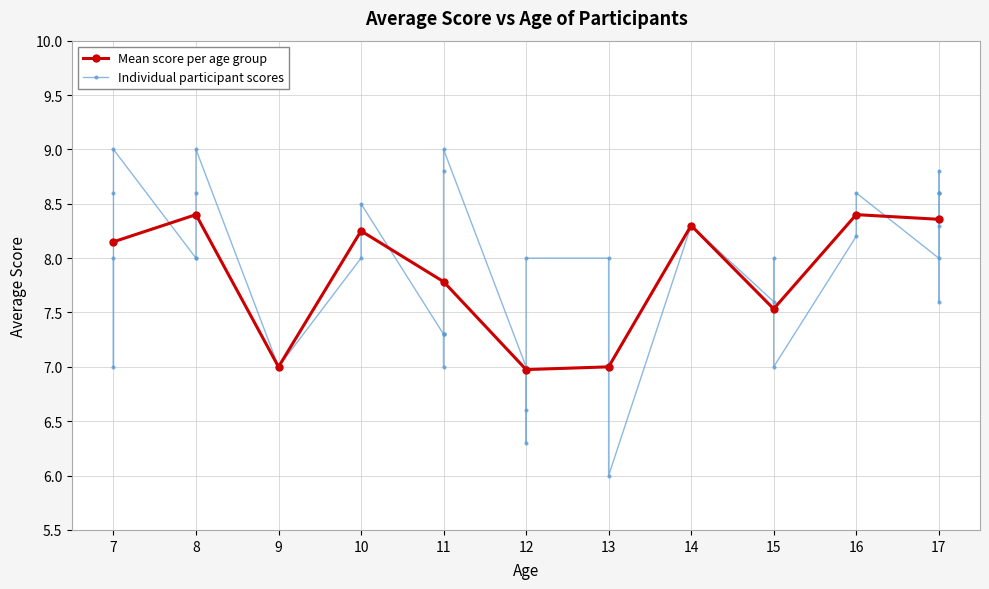

The value of Mean score per age group at 12 is 7.0. True or false?

True